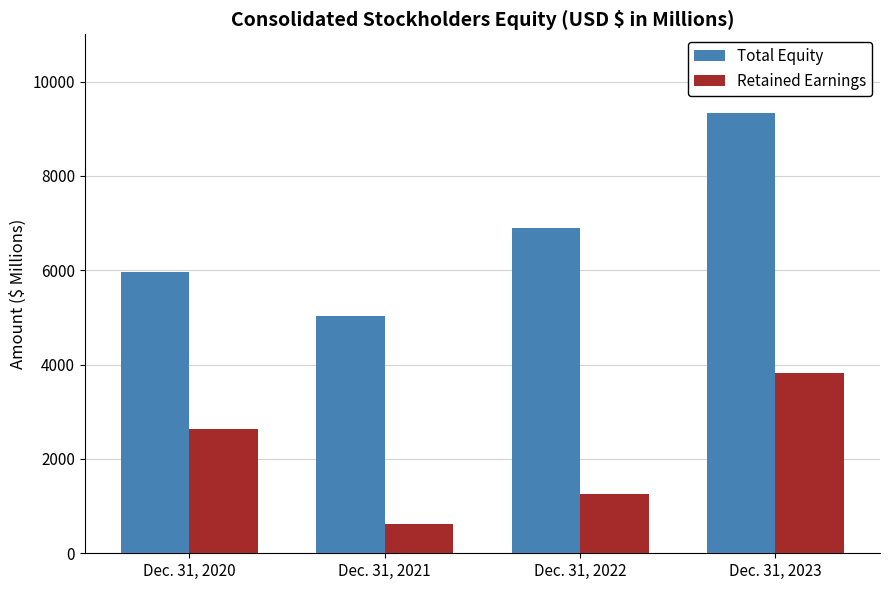

What is the value of the Total Equity bar at the 1st from the left?

5960